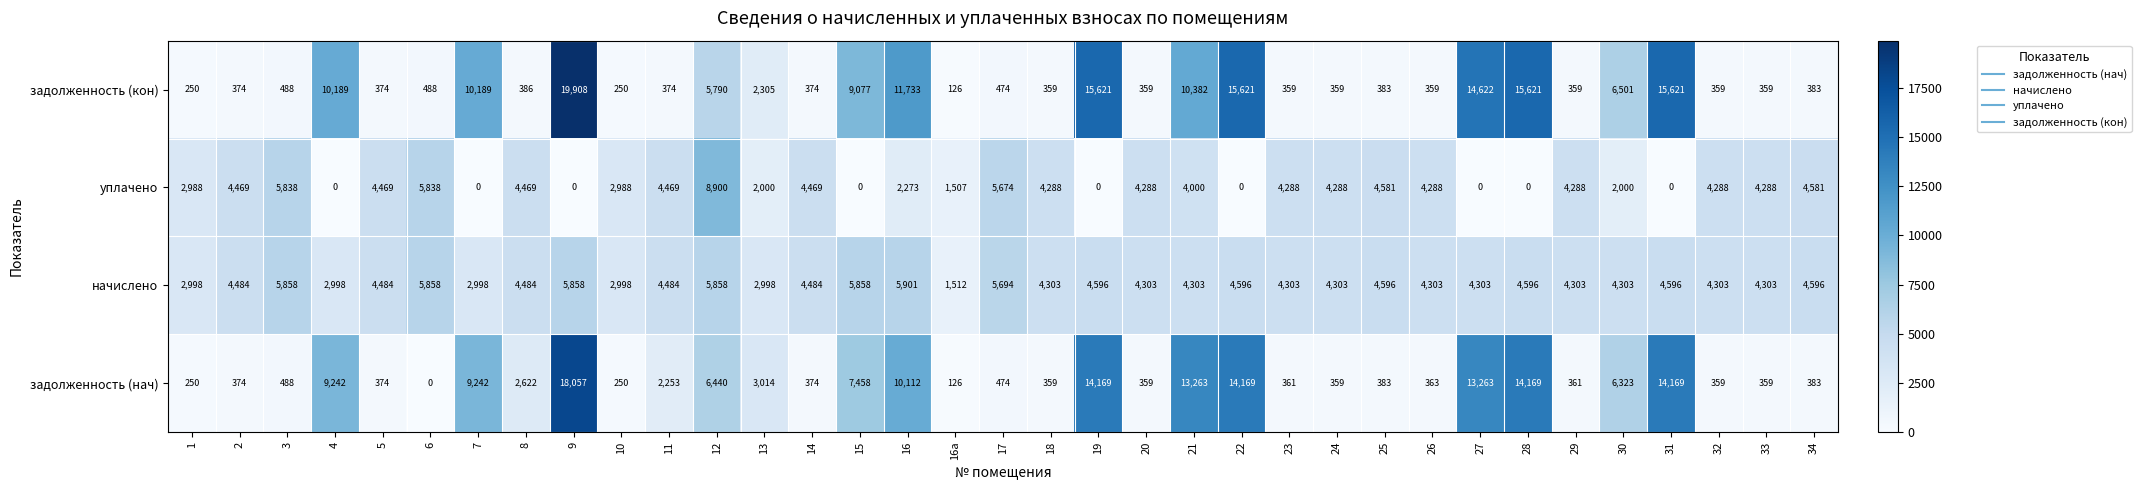

What is the total value across all series at 17?

12316